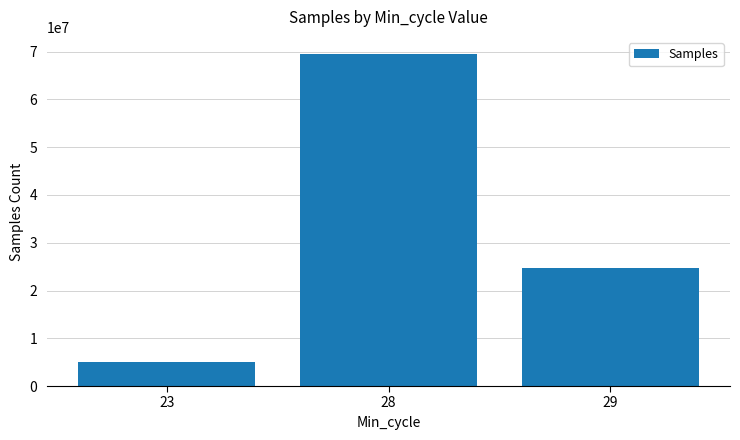

What is the value of the 1st bar from the left?

4987894